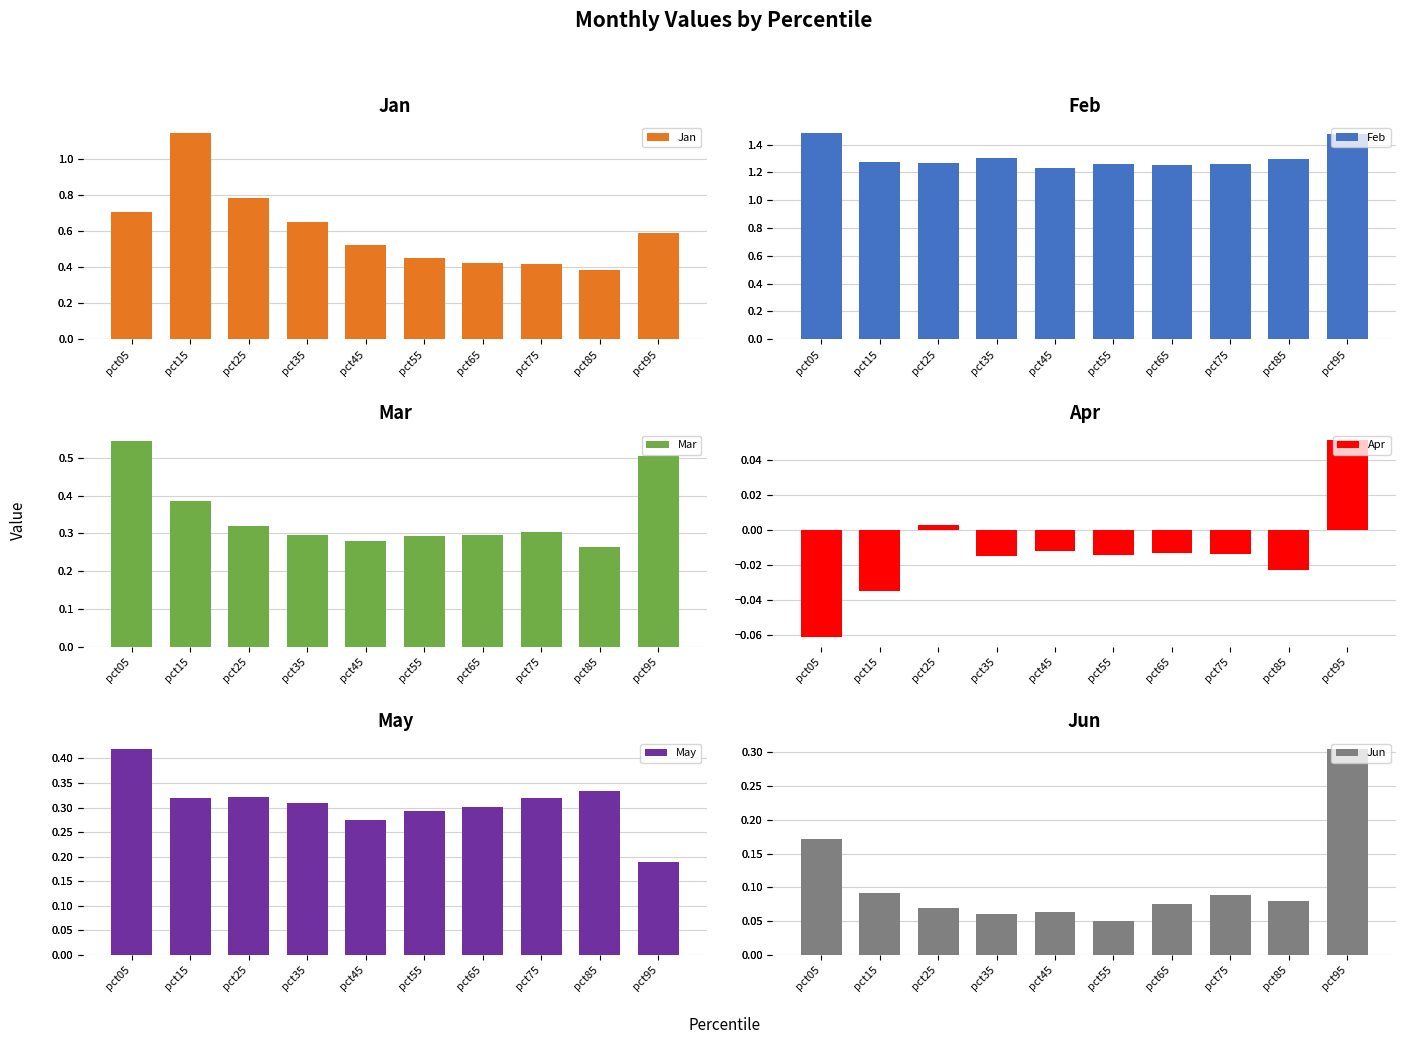

What is the sum of all Jun values?

1.1